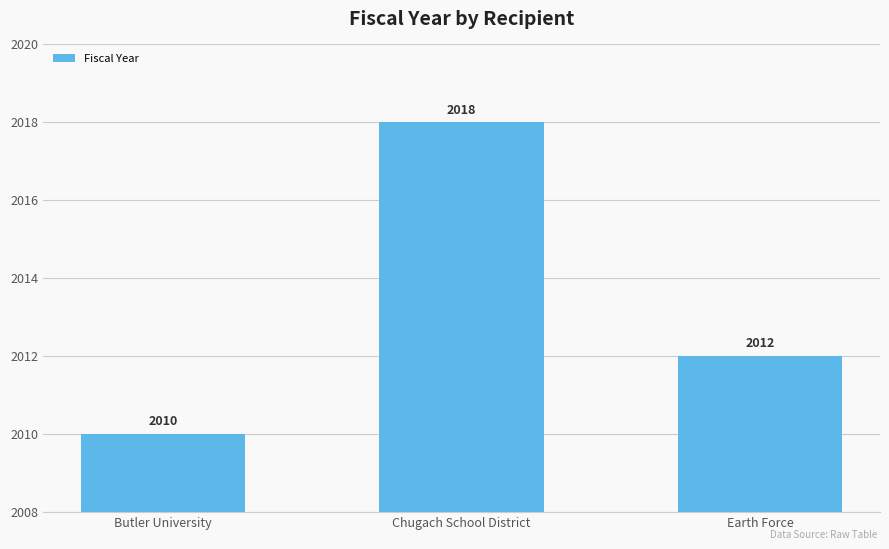

List the labels in order of value, largest first.

Chugach School District, Earth Force, Butler University